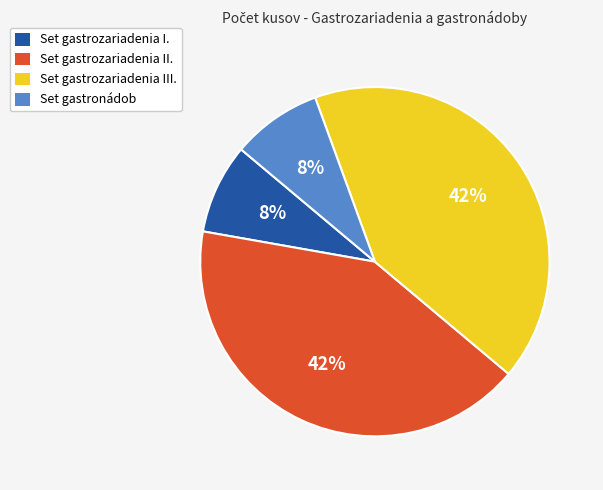

To the nearest percent, what percentage of the pie is Set gastrozariadenia II.?

42%